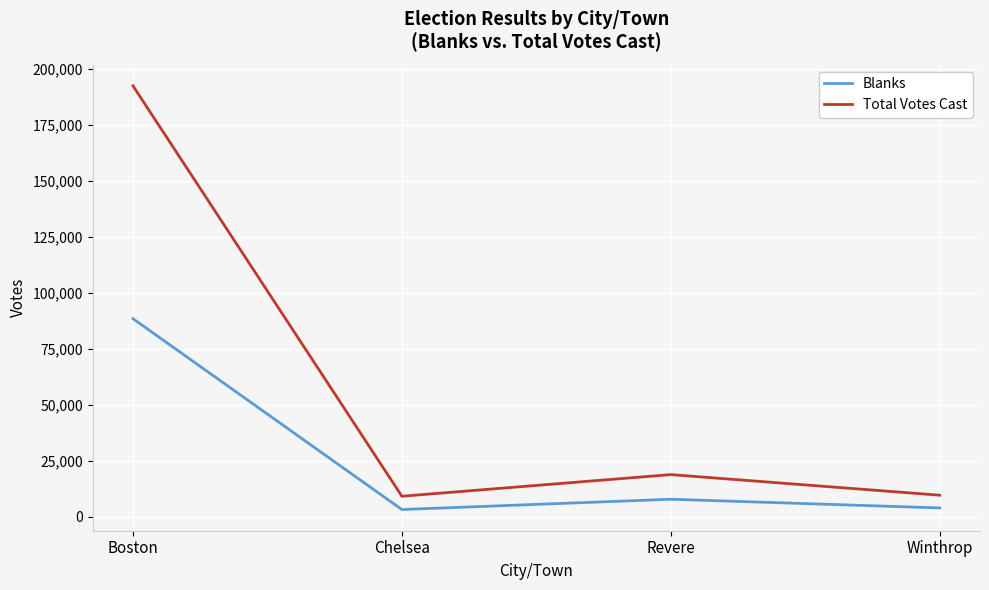

How many values in the Total Votes Cast series are below 18909?

2